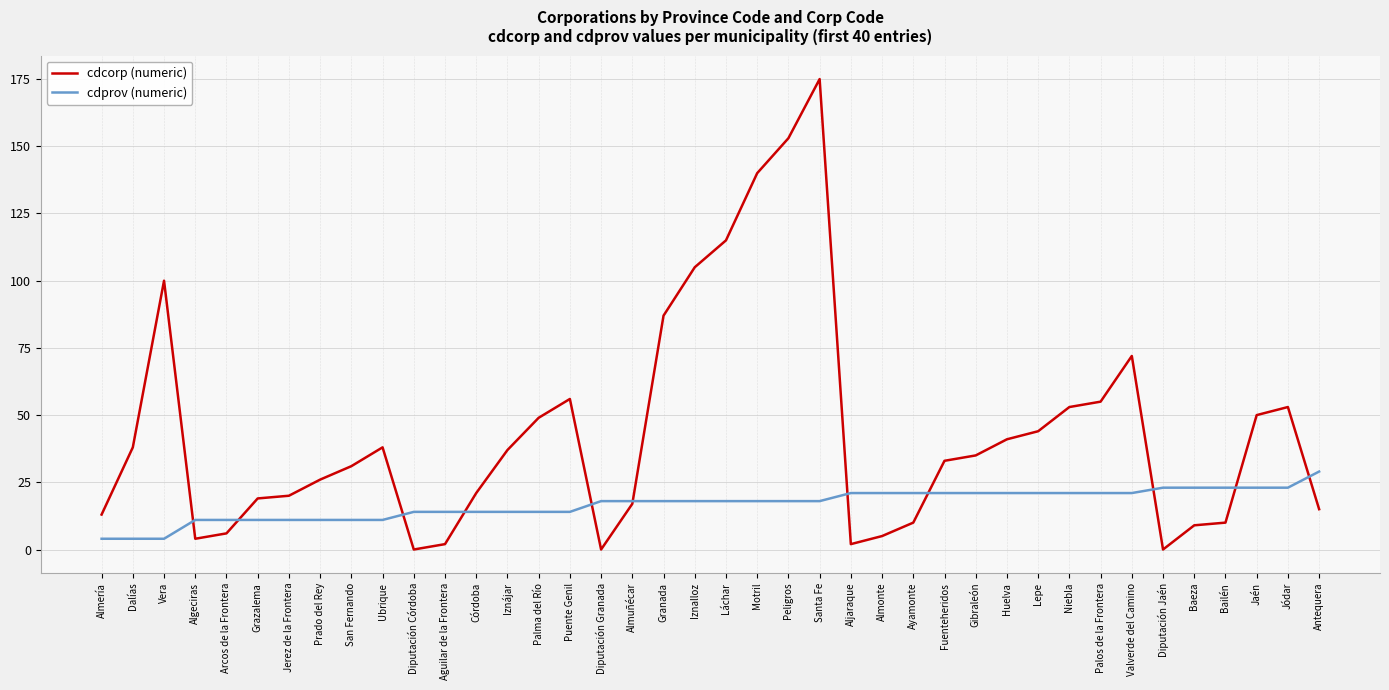

List the series in order of their overall mean, lowest first.

cdprov (numeric), cdcorp (numeric)